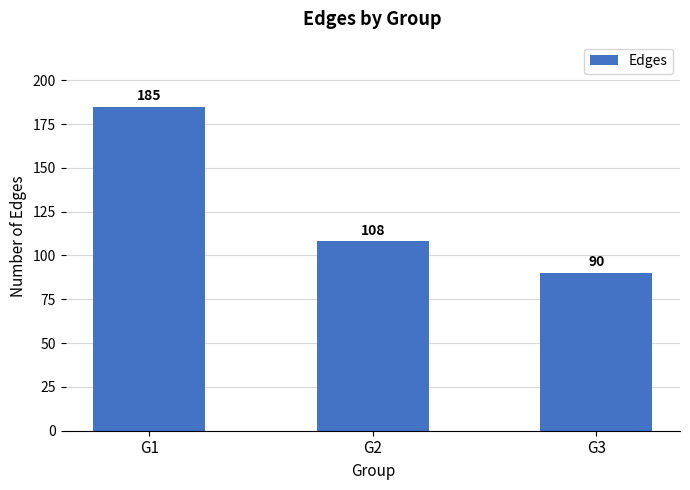

Reading left to right, extract all data points from this chart.

185	108	90